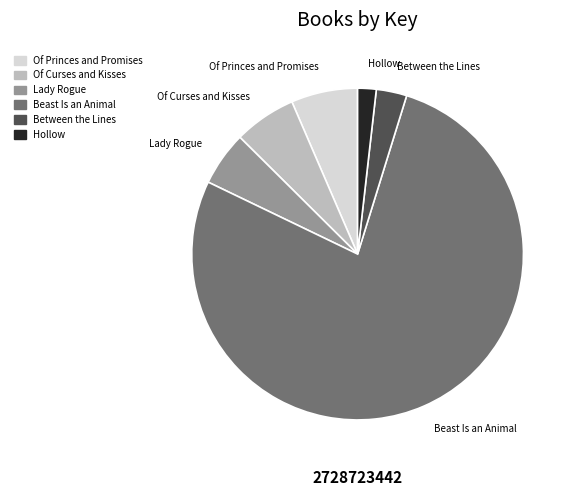

Which slice represents more than half of the pie?

Beast Is an Animal